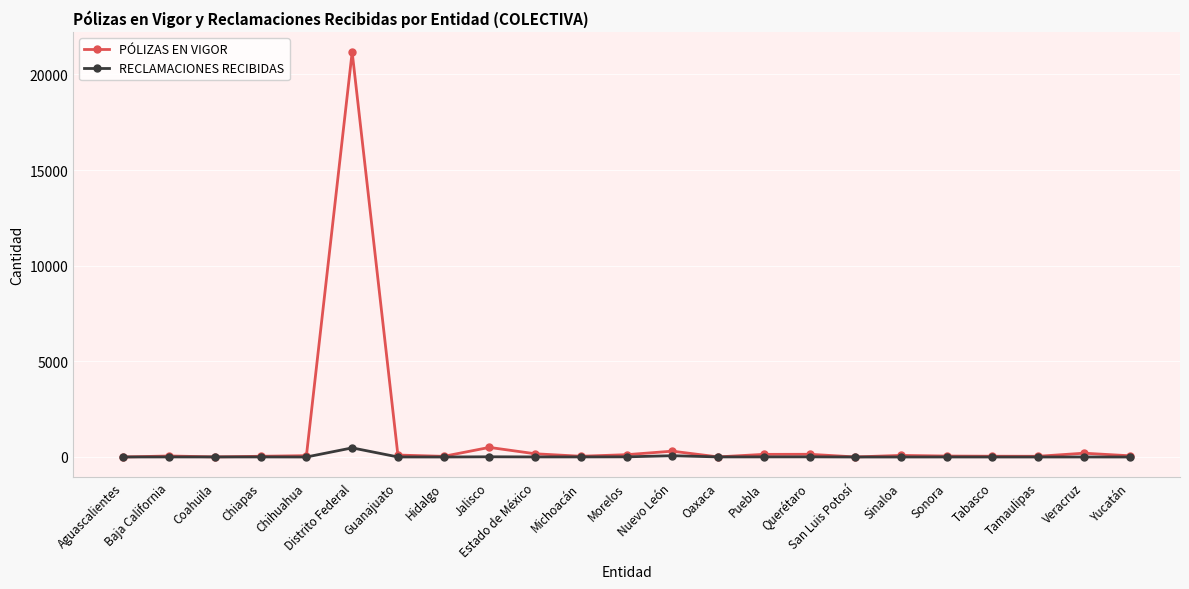

What is the difference between the second highest and minimum values in the PÓLIZAS EN VIGOR series?

501